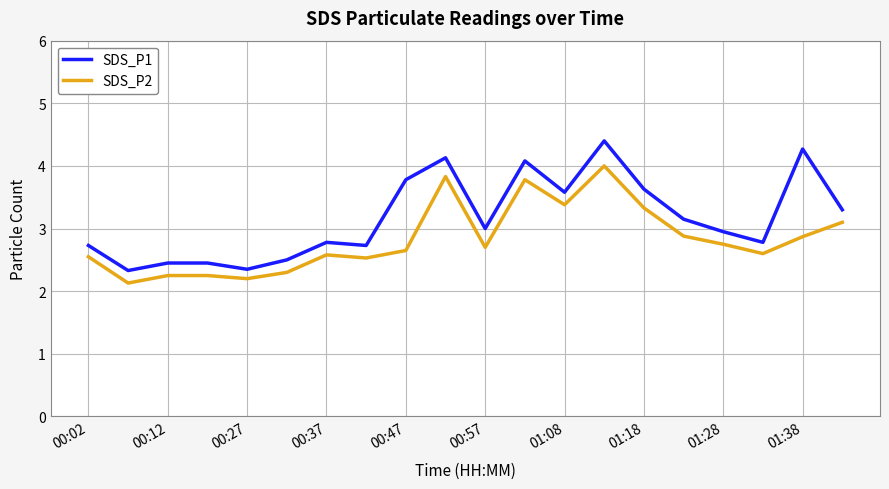

Which series has the widest spread of values?

SDS_P1